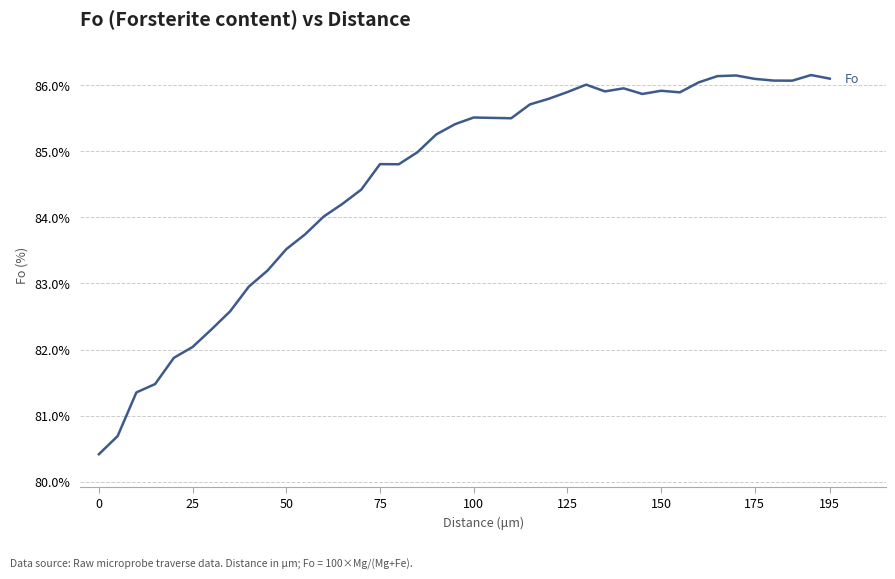

What is the minimum value shown in the chart?

80.4